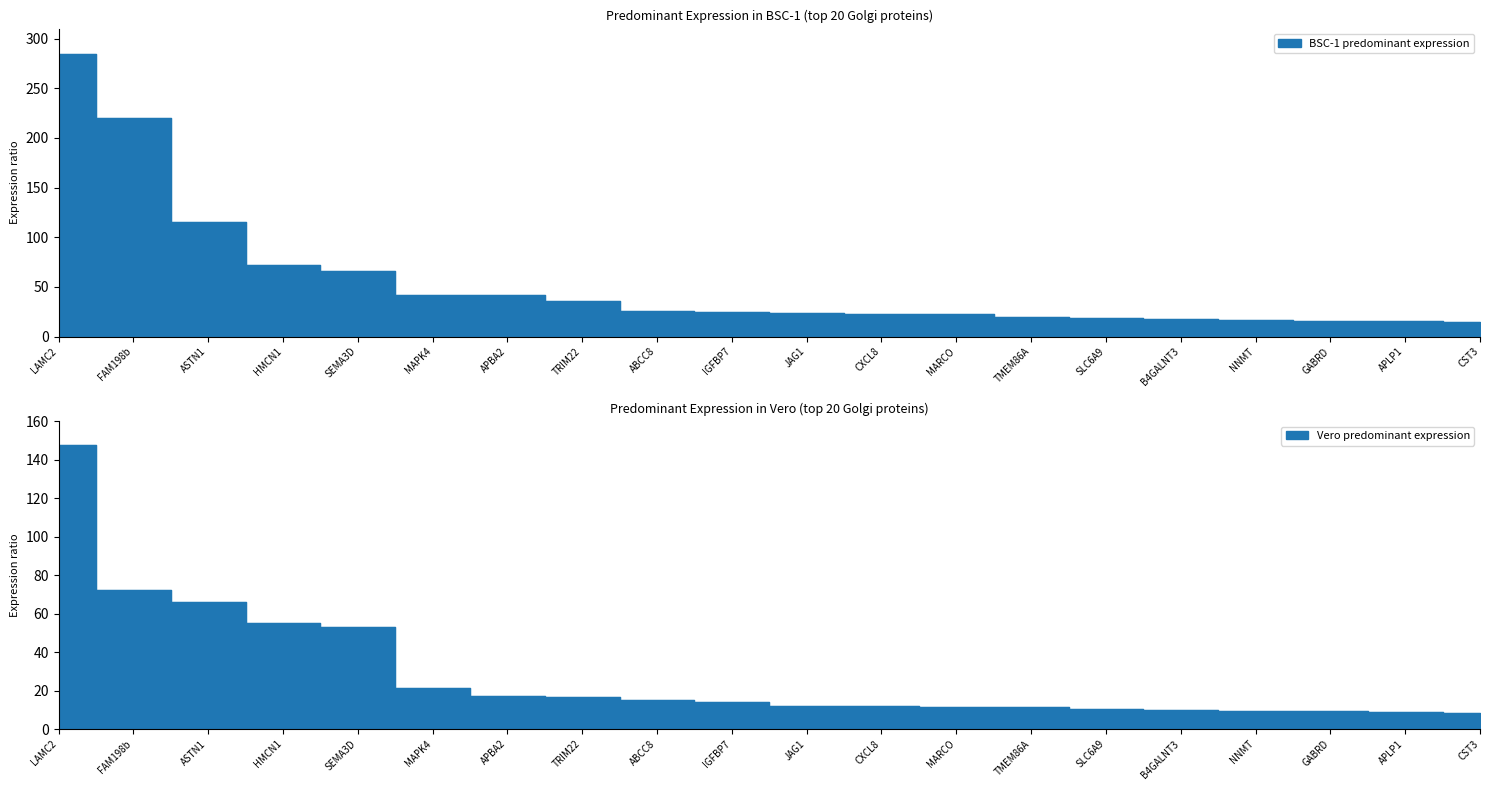

At which label is Vero predominant expression closest to 78?

FAM198b